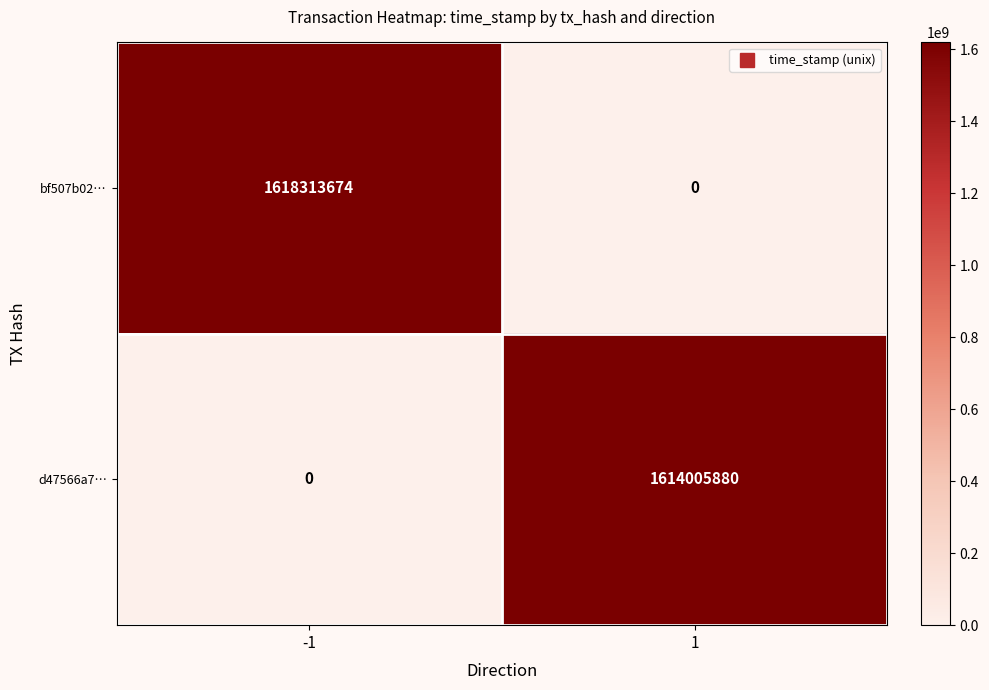

Rank the series by their maximum value, from lowest to highest.

d47566a7…, bf507b02…